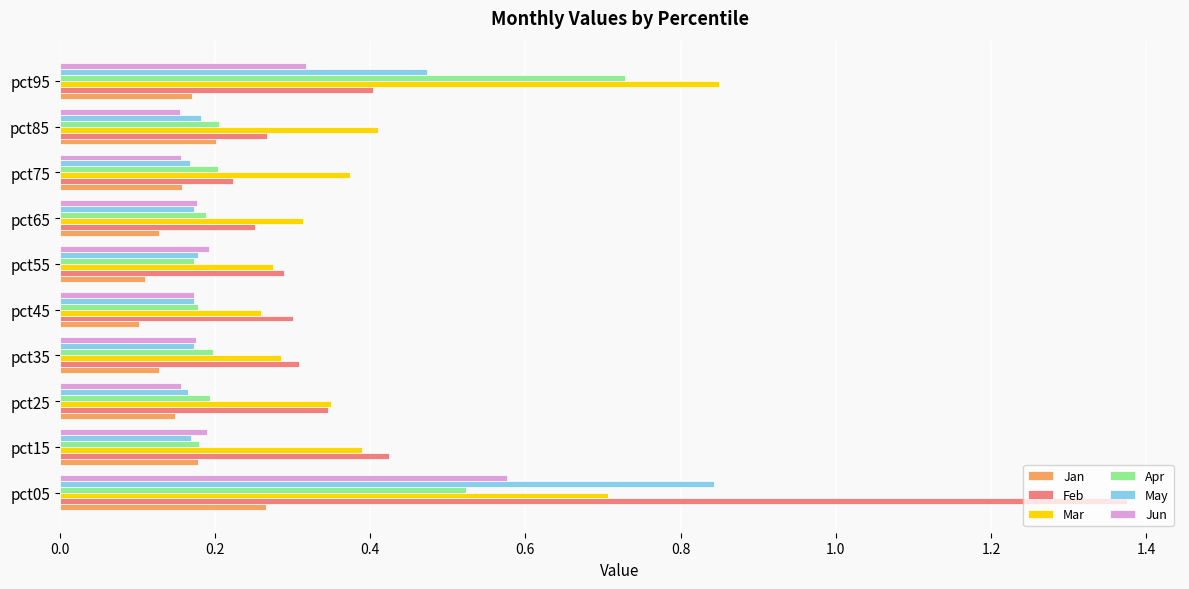

At which category does the chart reach its peak across all series?

pct05